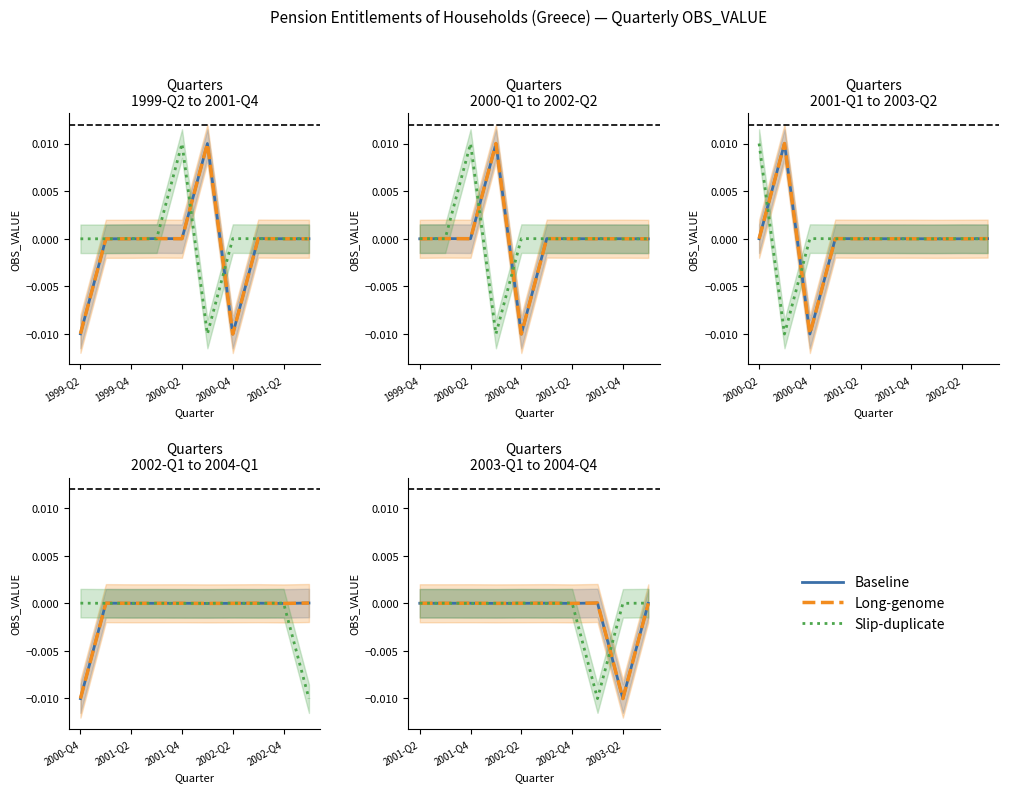

The Pension entitlements Q3 (shifted) series shows -0.0 at 5. True or false?

False